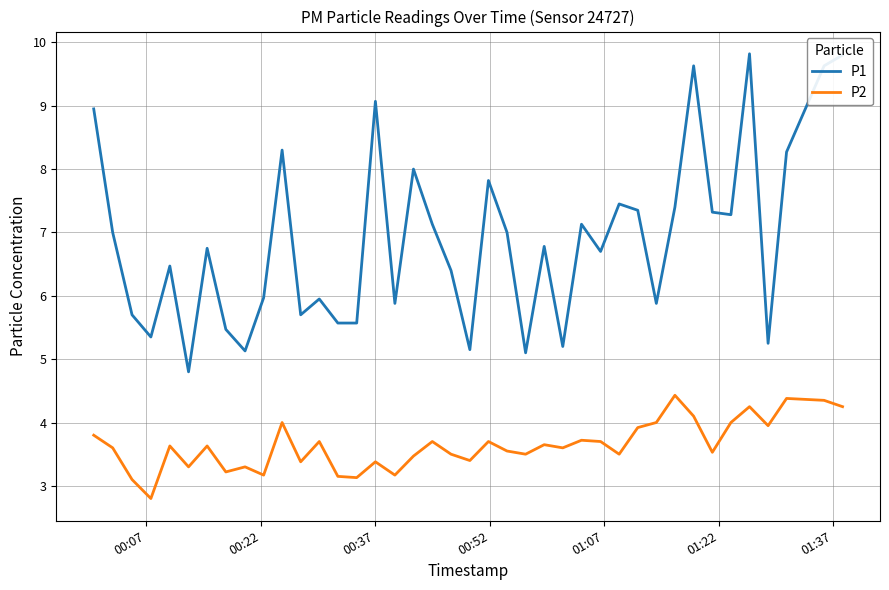

Rank the series by their maximum value, from highest to lowest.

P1, P2